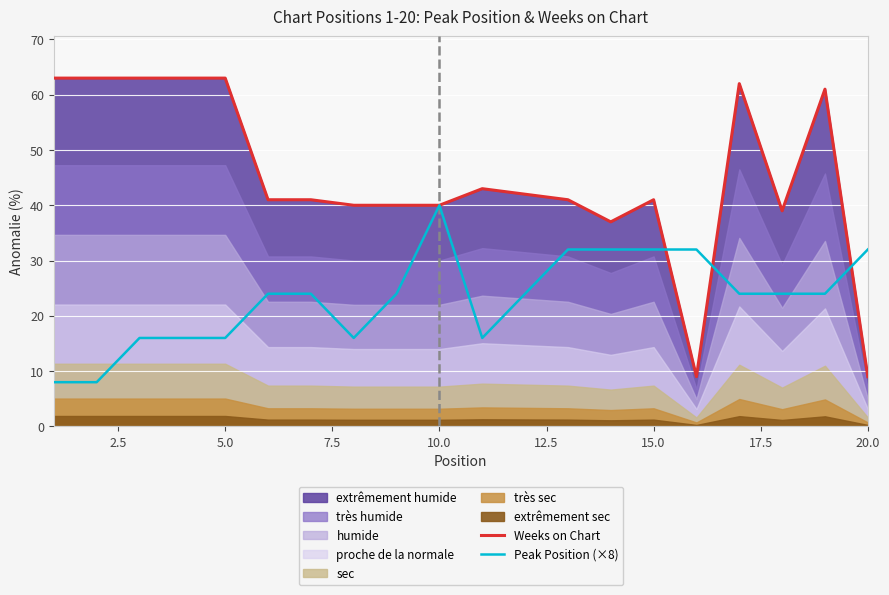

How many categories are shown in the chart?

20